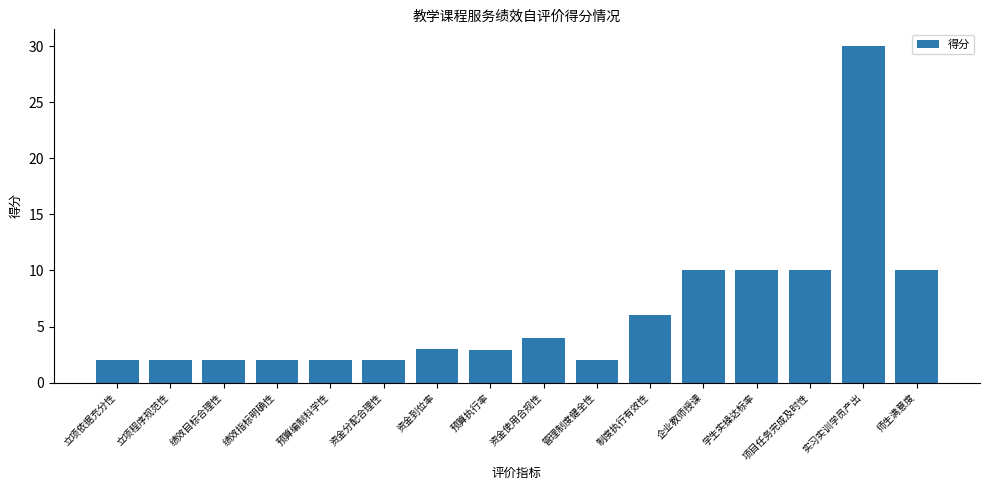

What is the smallest value displayed?

2.0